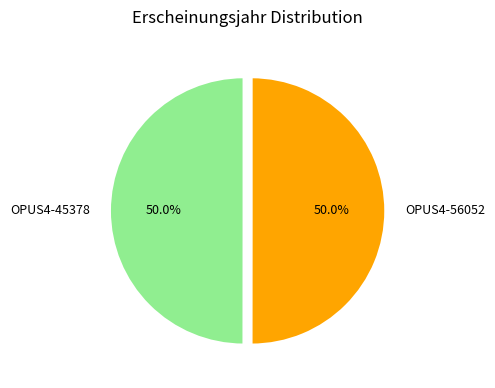

Count the number of slices in the pie.

2